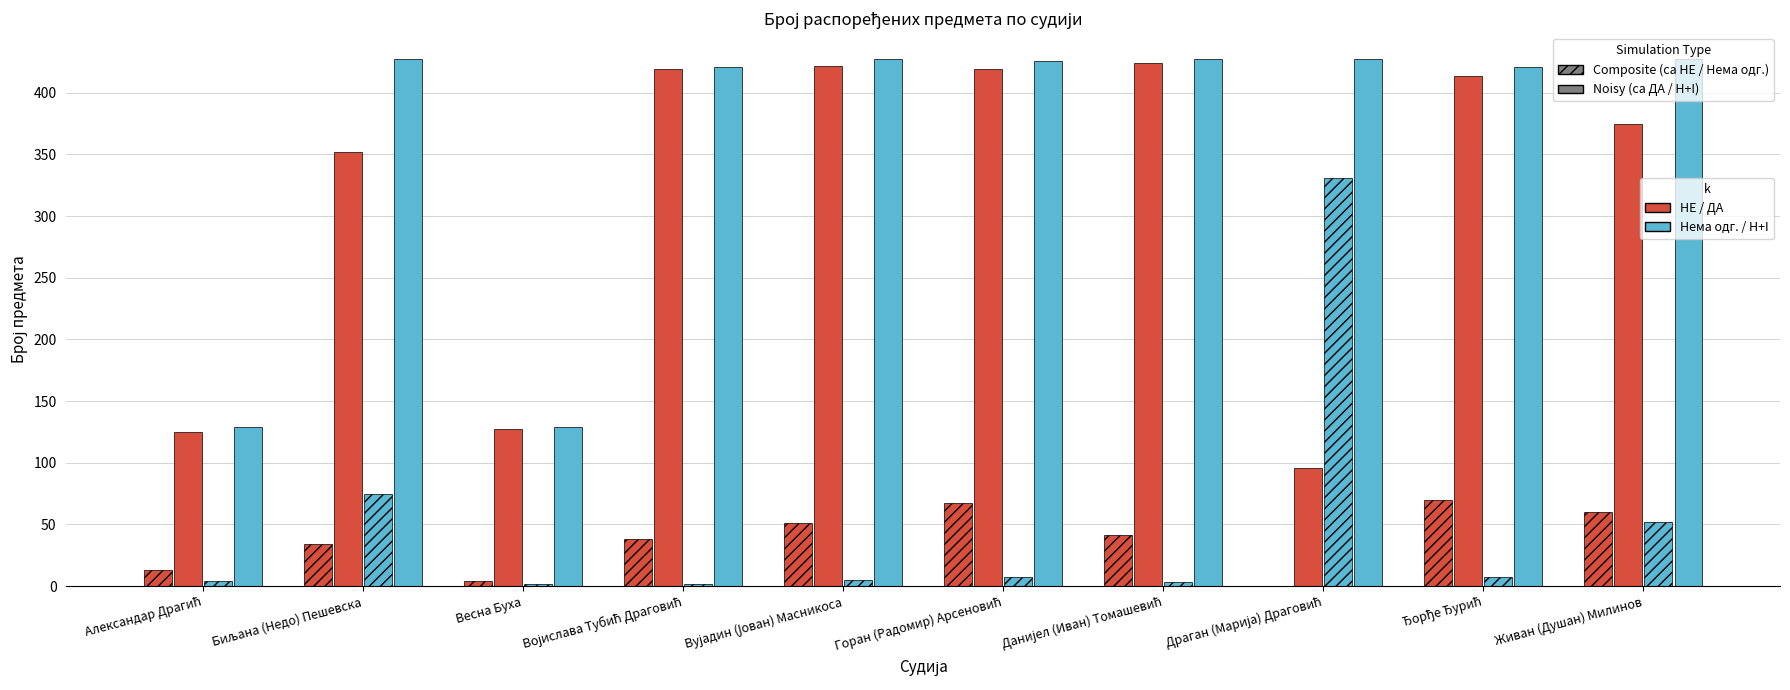

What is the label of the 9th bar from the left?

Ђорђе Ђурић